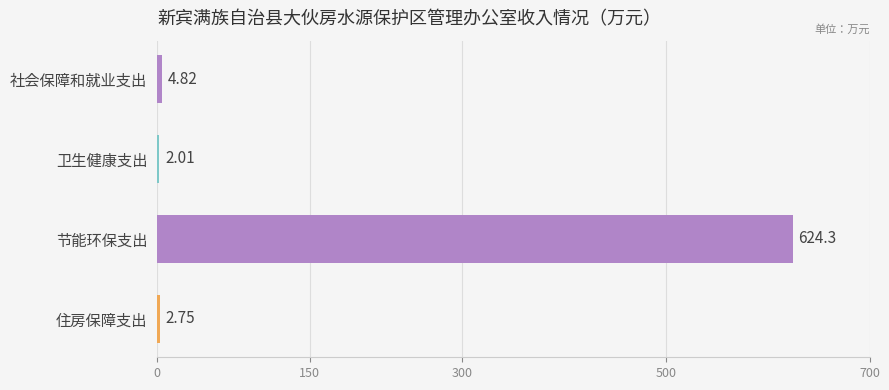

Between 节能环保支出 and 住房保障支出, which is larger?

节能环保支出